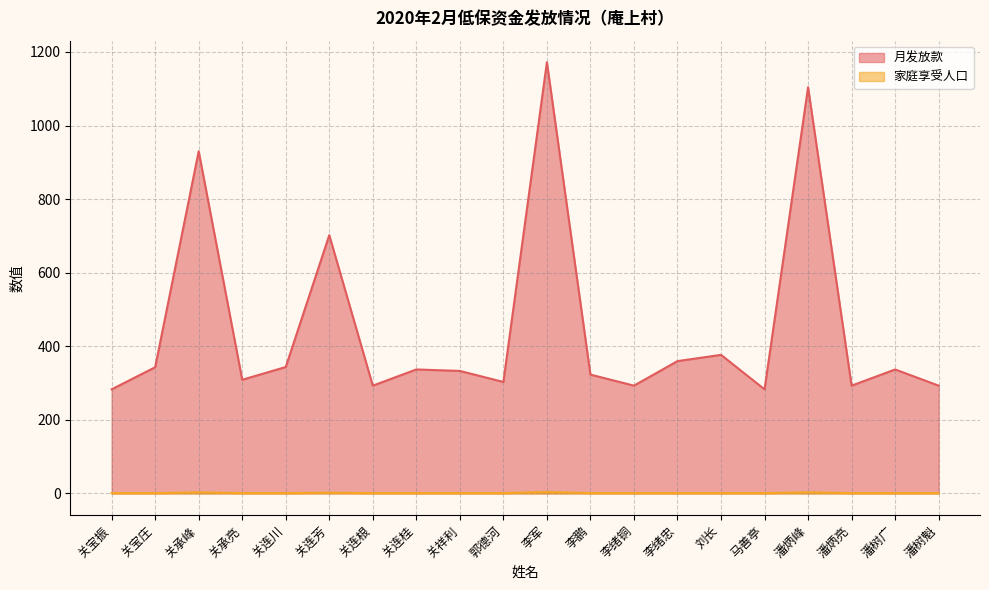

True or false: 家庭享受人口 and 月发放款 intersect in this chart.

False